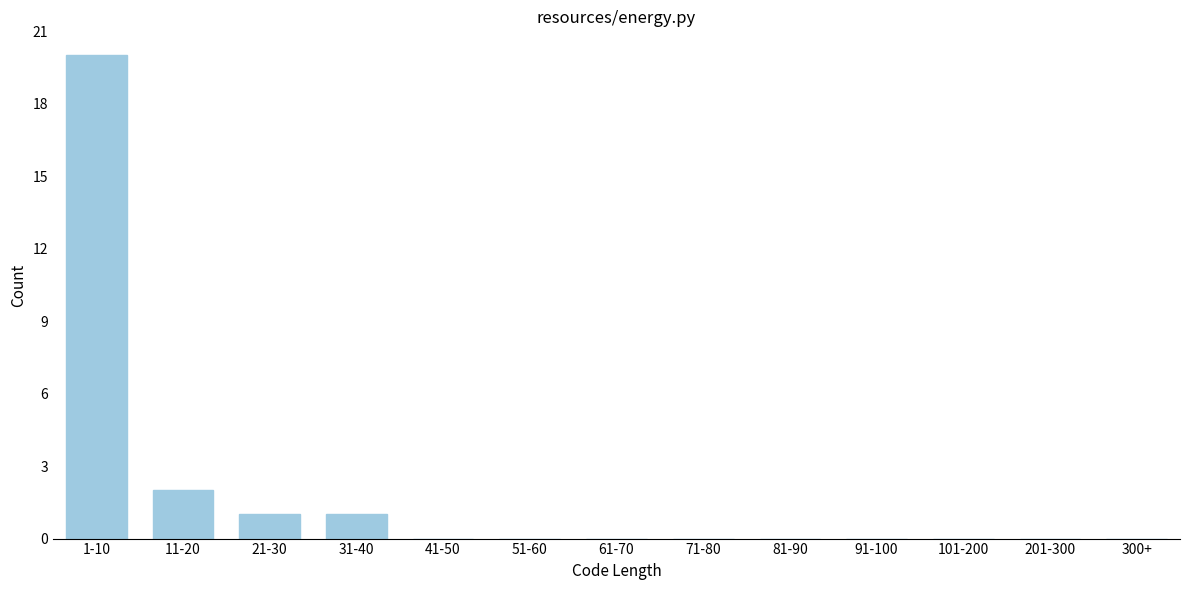

Reading left to right, list all the values displayed in this chart.

1-10=20	11-20=2	21-30=1	31-40=1	41-50=0	51-60=0	61-70=0	71-80=0	81-90=0	91-100=0	101-200=0	201-300=0	300+=0